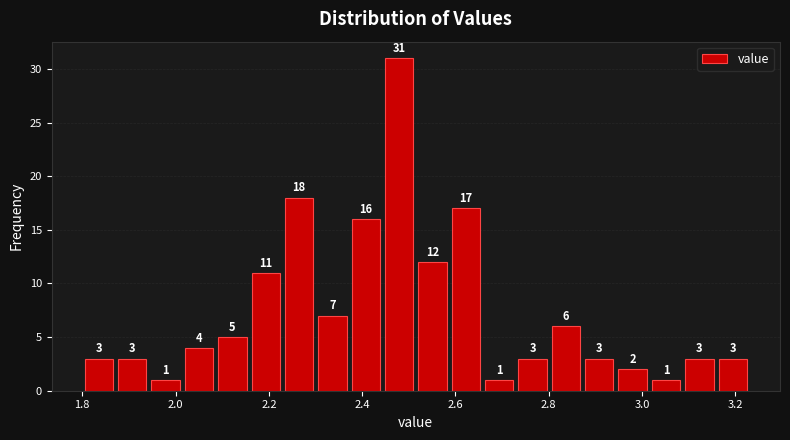

Around what value on the x-axis is the tallest bar? Give the approximate position of its centre, as read against the axis.

2.48